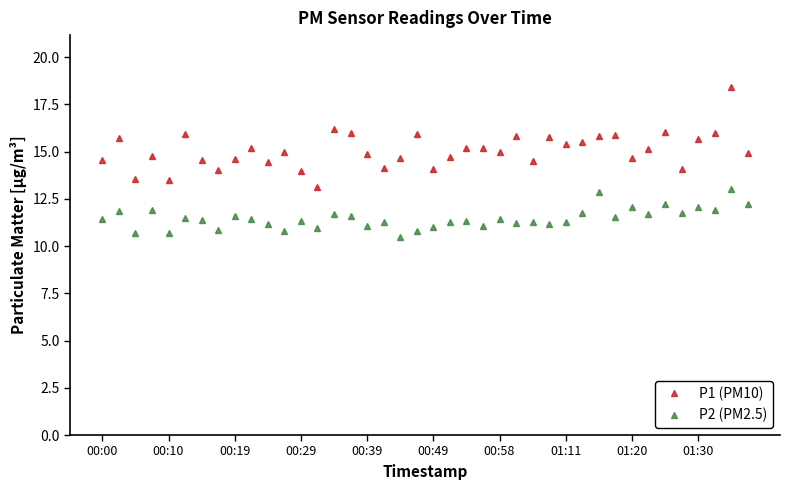

At how many categories does at least one series exceed 11?

40